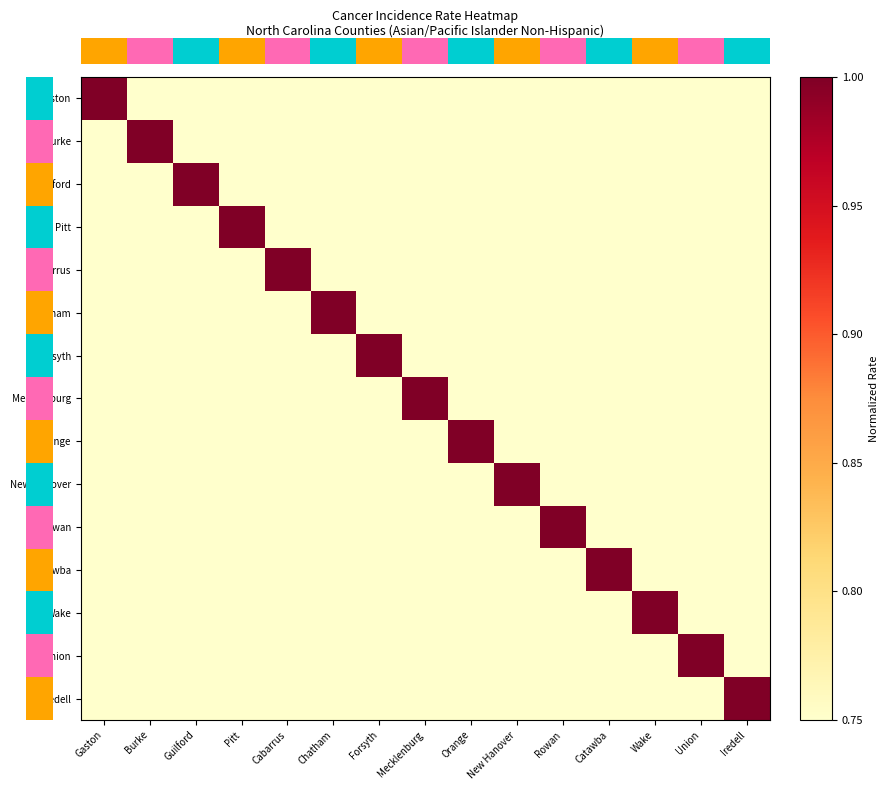

Count the number of data series in this chart.

15